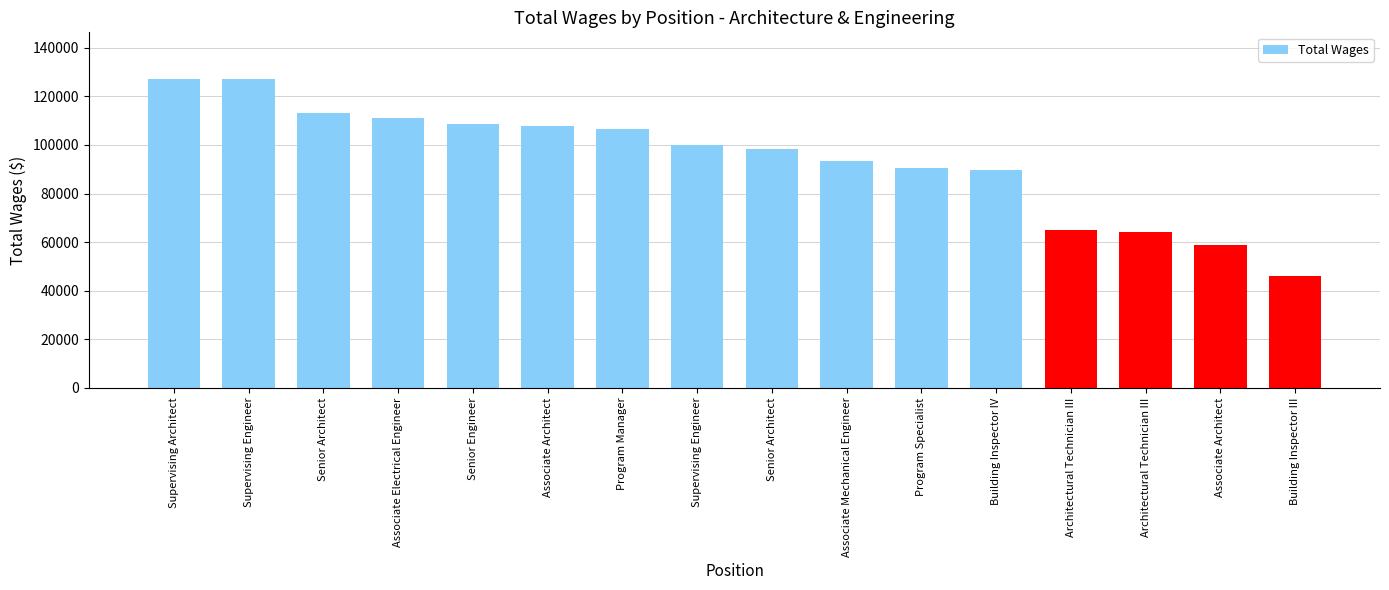

What is the value of the 16th bar from the left?

45954